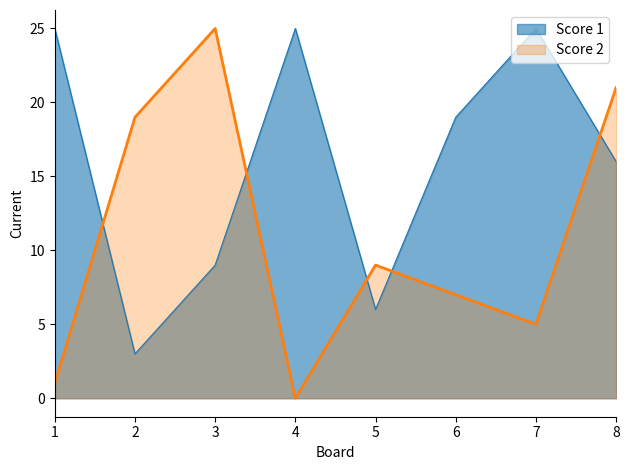

How many lines are shown in the chart?

2